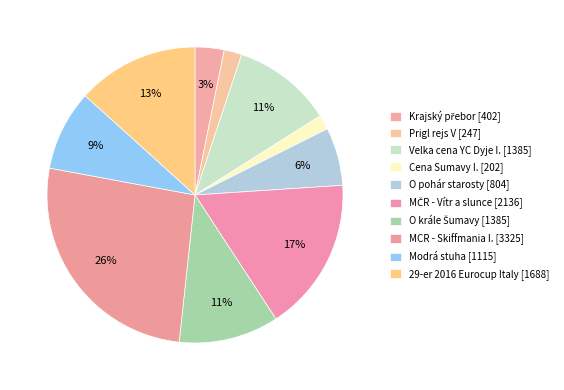

How many slices are in this pie chart?

10